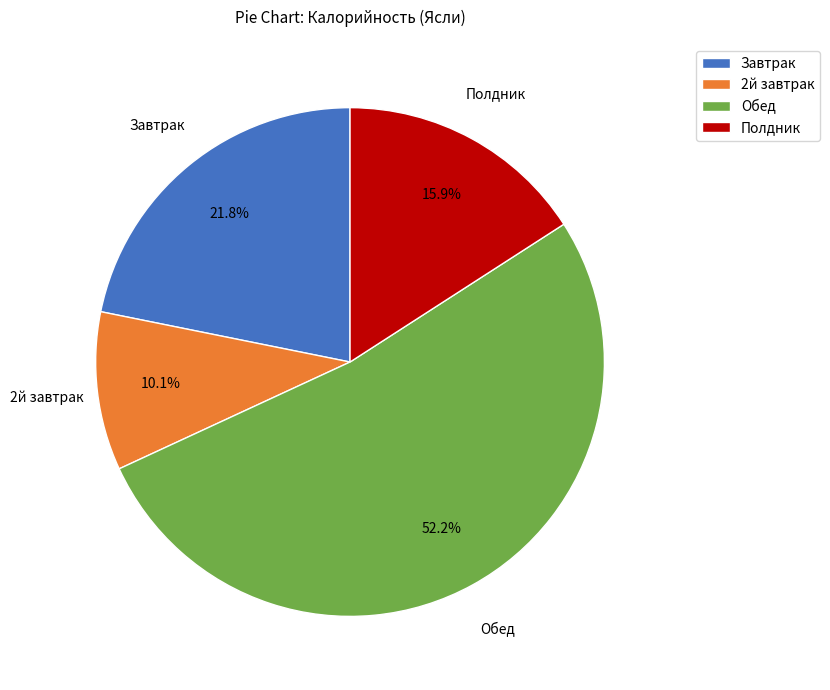

How many segments does this pie chart have?

4